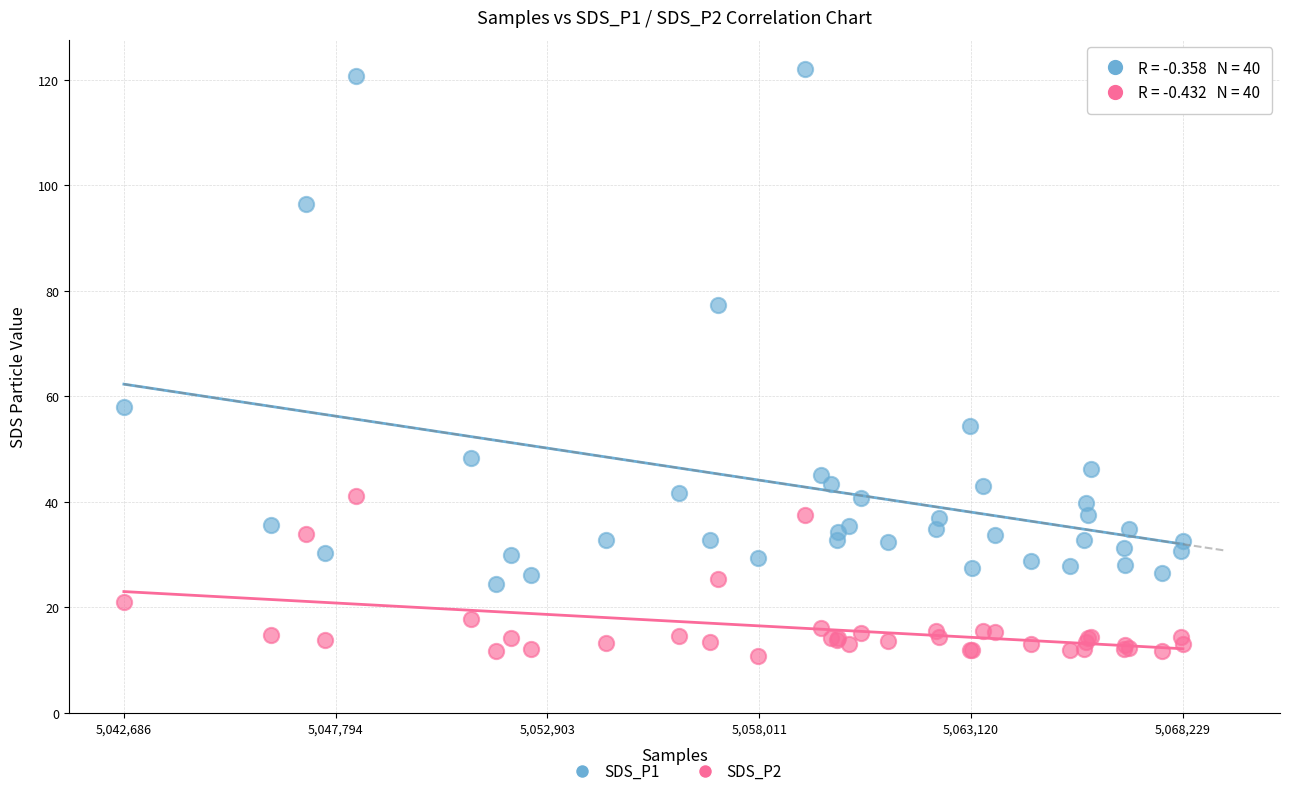

Which series contains the highest Y value?

SDS_P1